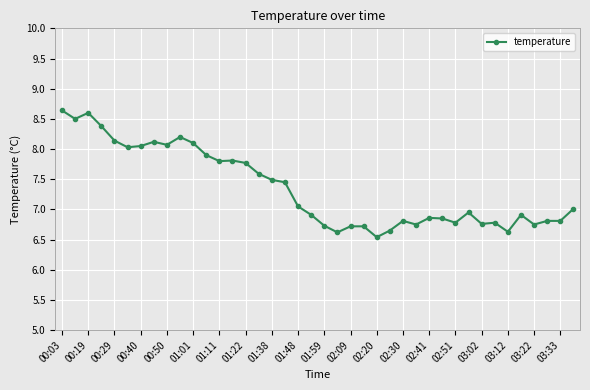

True or false: there are more than 2 points higher than both neighbors.

True